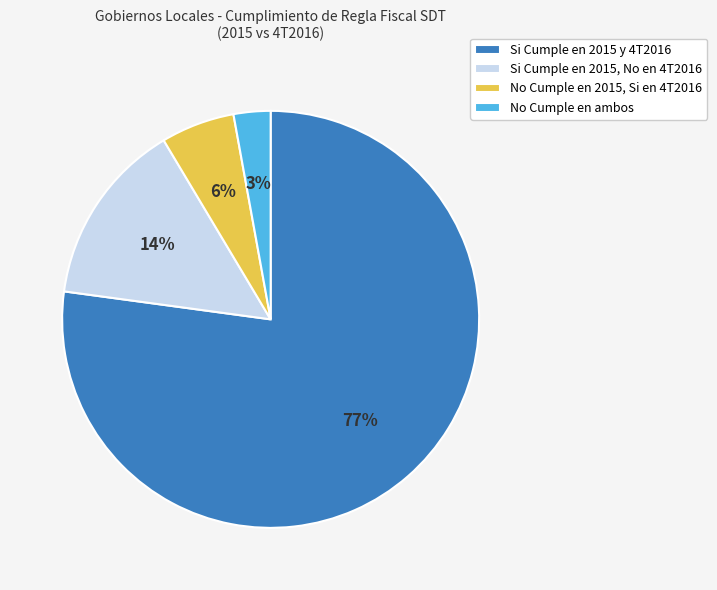

How many segments does this pie chart have?

4